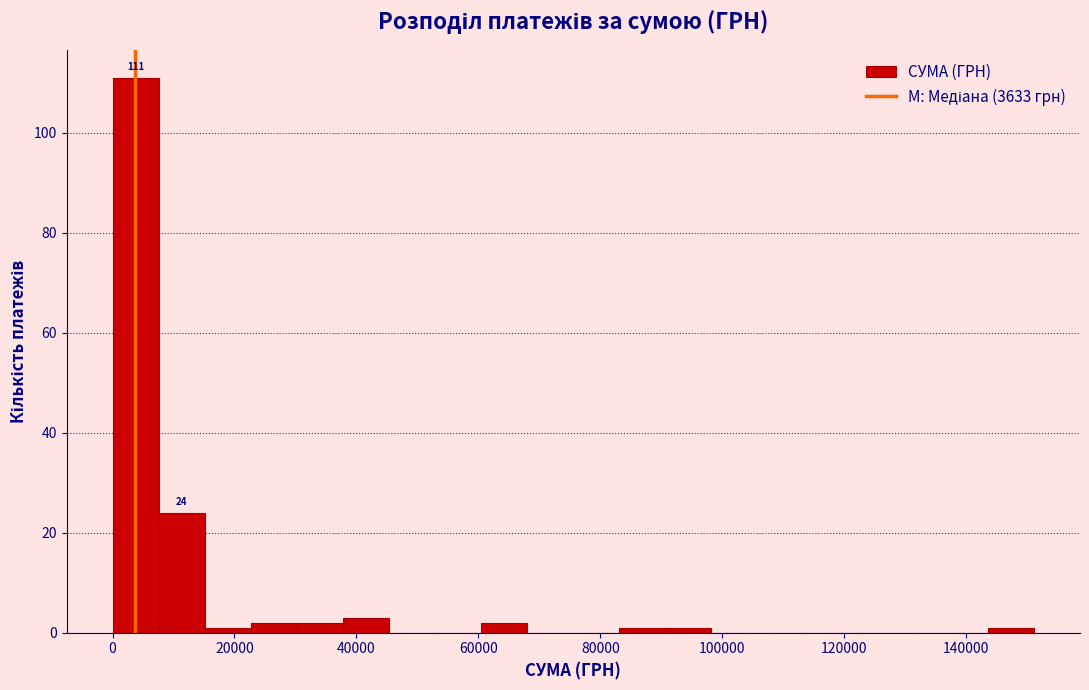

Around what value on the x-axis is the tallest bar? Give the approximate position of its centre, as read against the axis.

4000